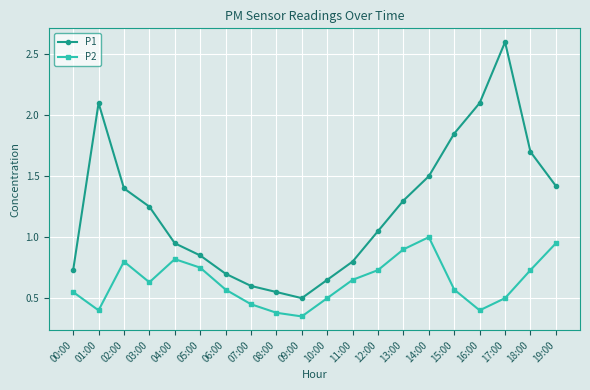

What is the label of the 5th point from the left?

04:00